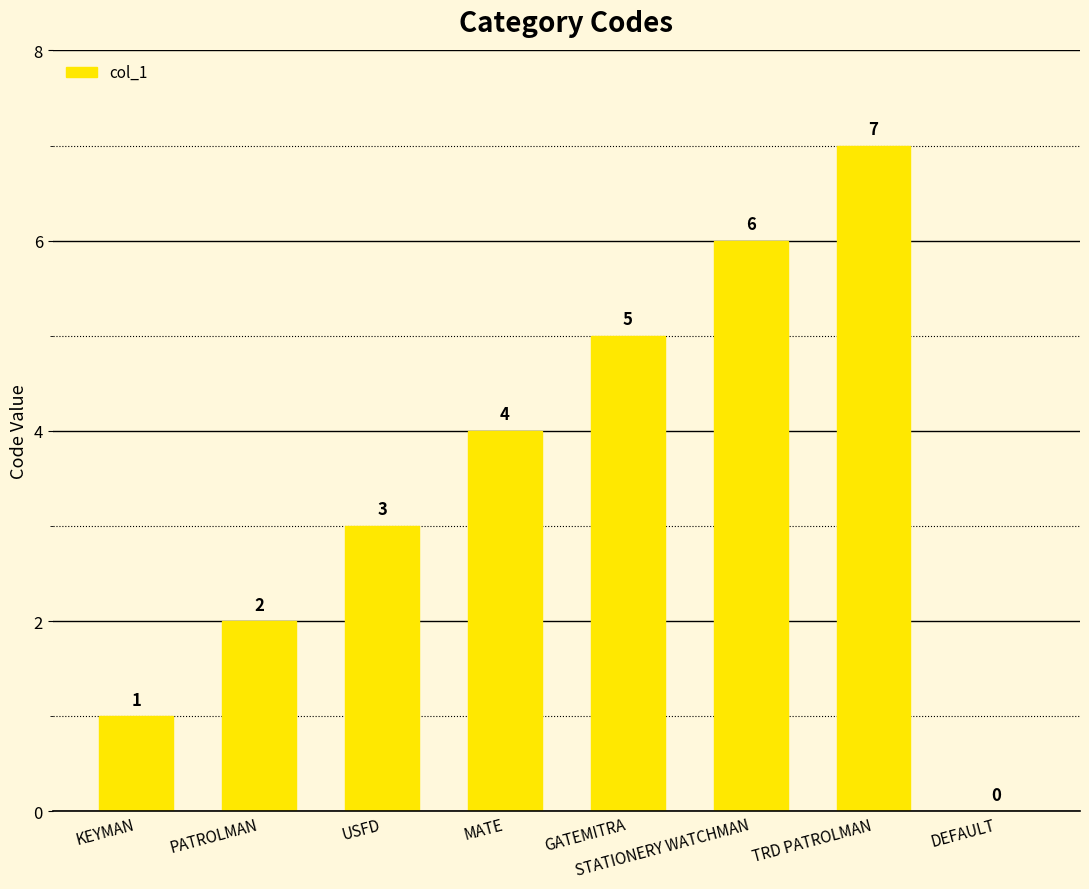

How many values are between 2 and 6?

5